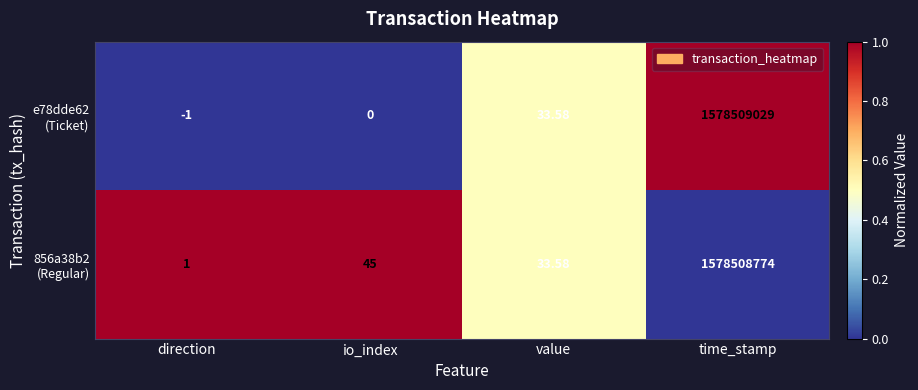

At which category is the sum across all series the highest?

time_stamp